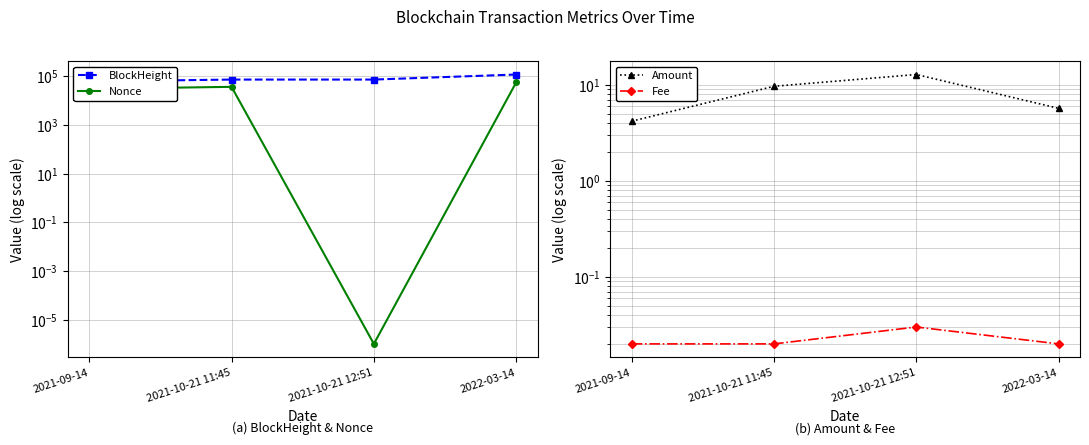

True or false: Nonce has a value of 15601.2 at 2021-10-21 11:45.

False